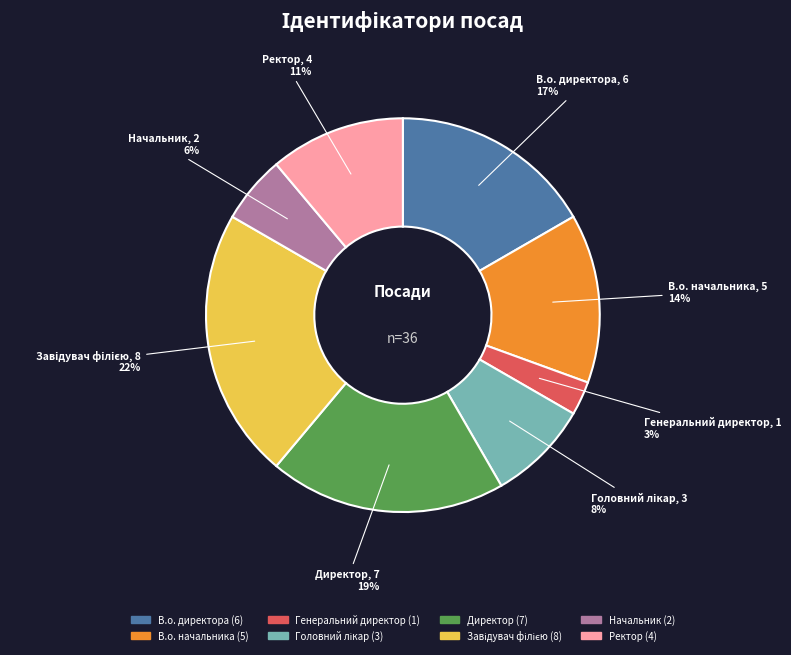

What percentage is the Директор slice, to the nearest percent?

19%